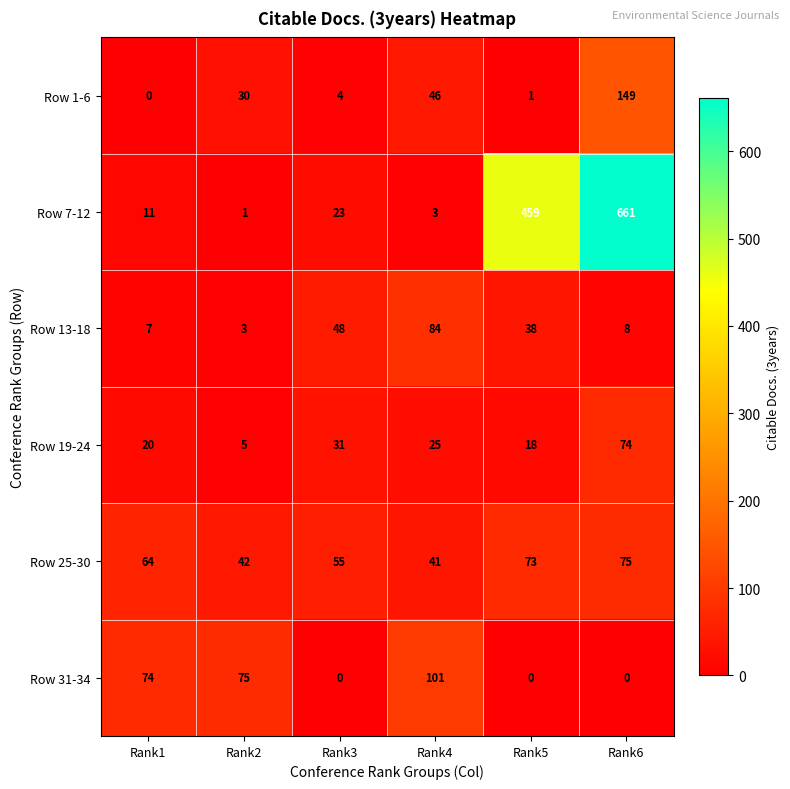

Which series has the largest total across all categories?

Row 7-12